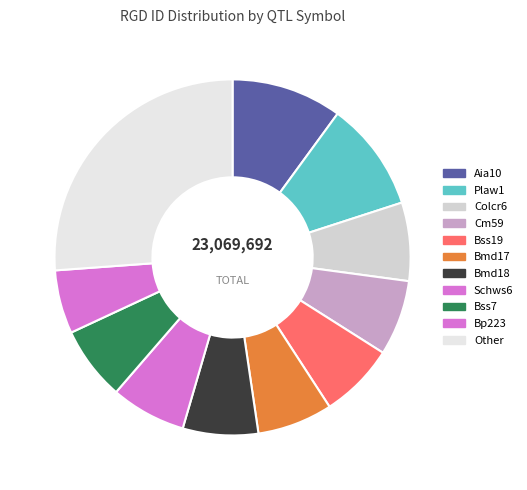

Does Bmd17 account for over 50% of the chart?

No